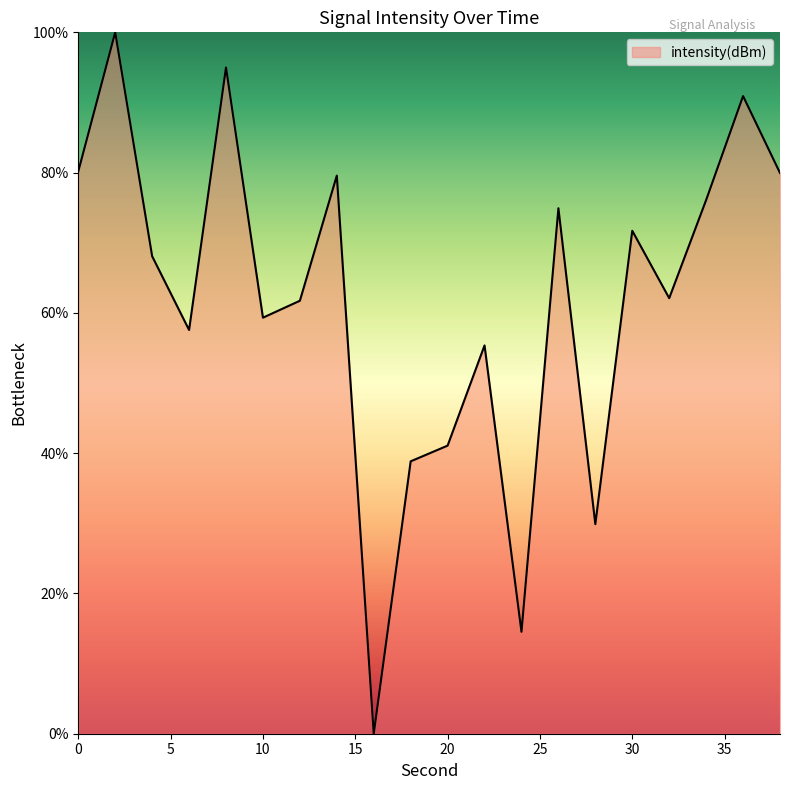

What is the greatest value displayed?

100.0